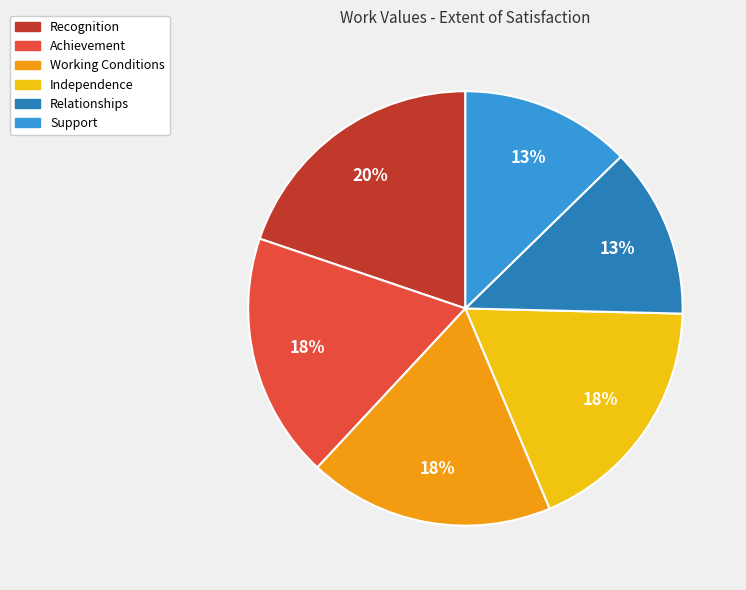

To the nearest percent, what is the average slice percentage?

17%